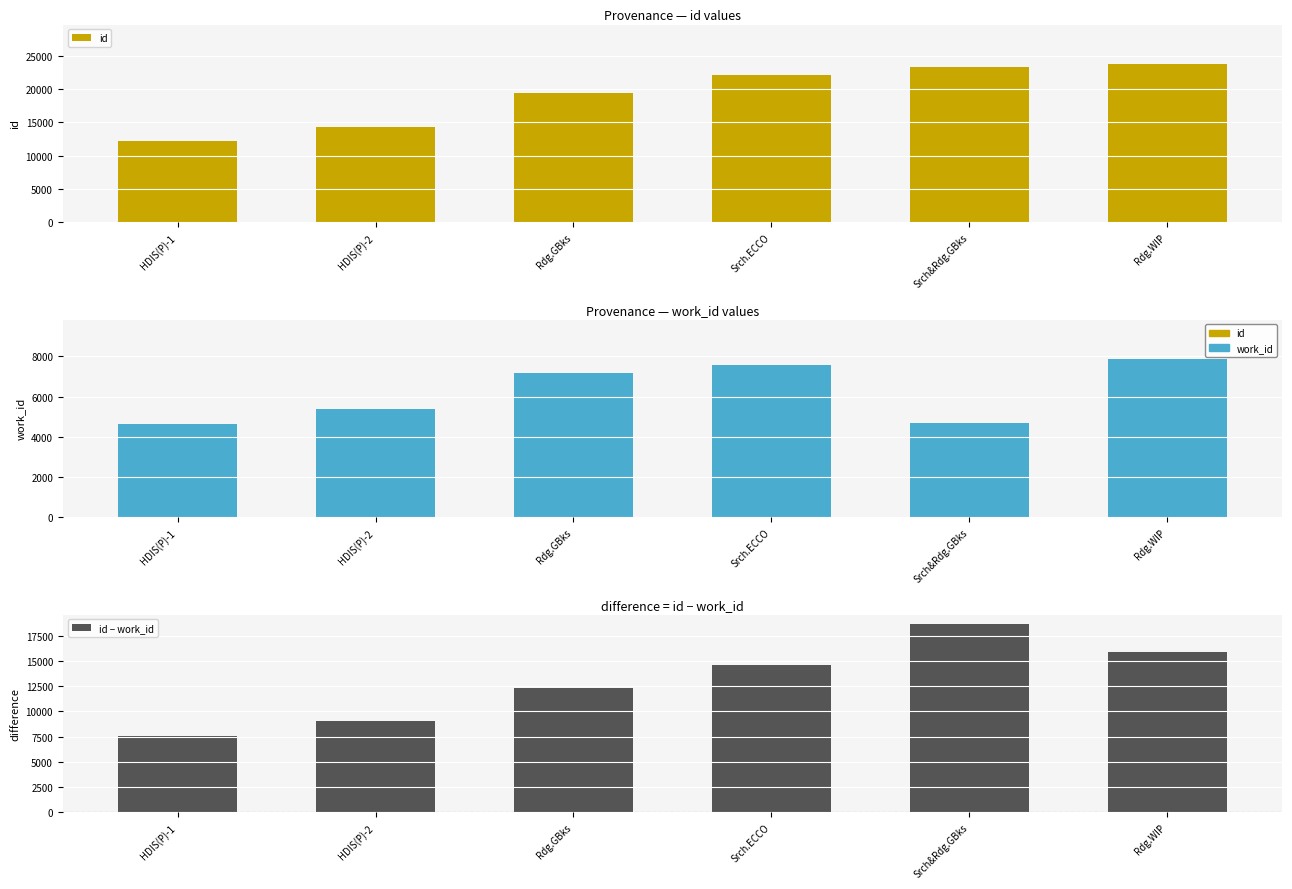

What is the label of the 5th bar from the left?

Srch&Rdg.GBks